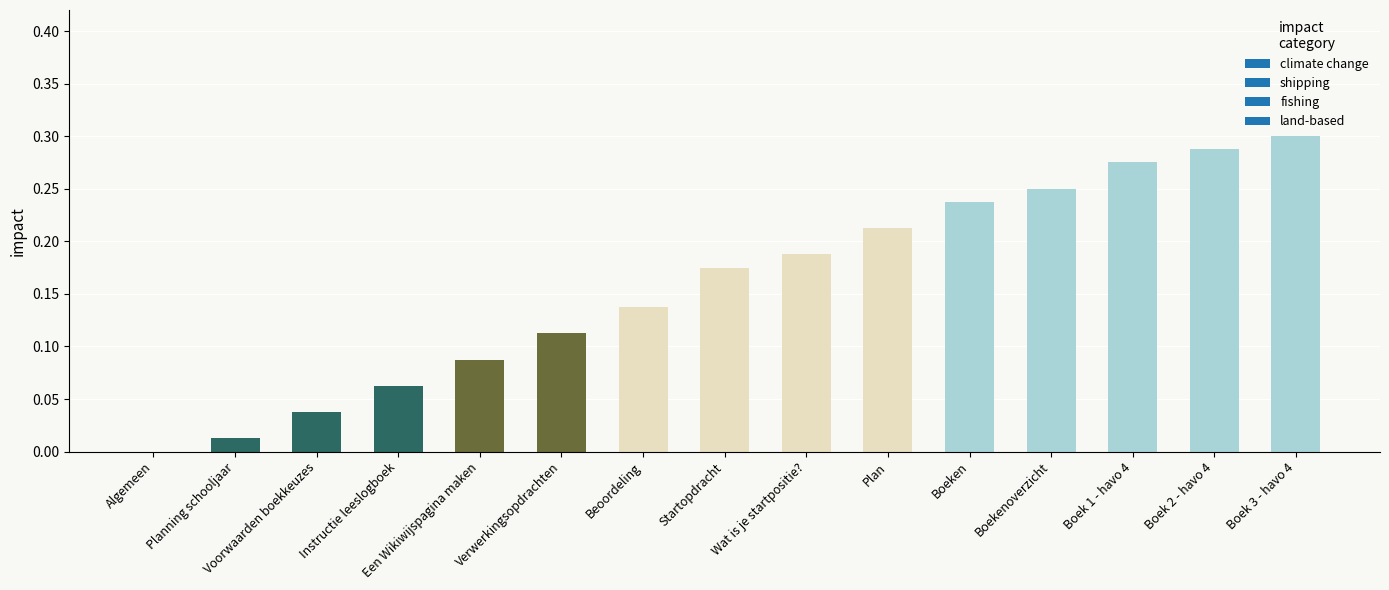

What is the sum of the values at Een Wikiwijspagina maken and Boek 3 - havo 4?

0.4